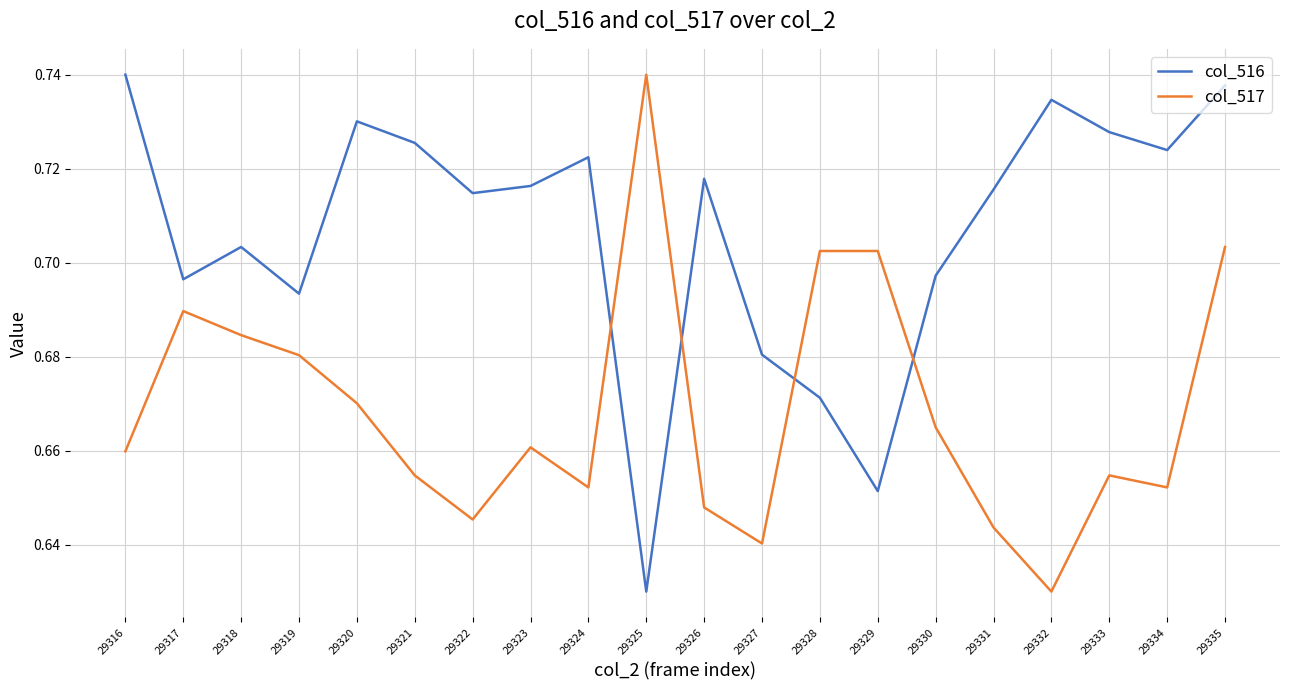

Is it true that col_517 equals 1.1 at 29328?

False